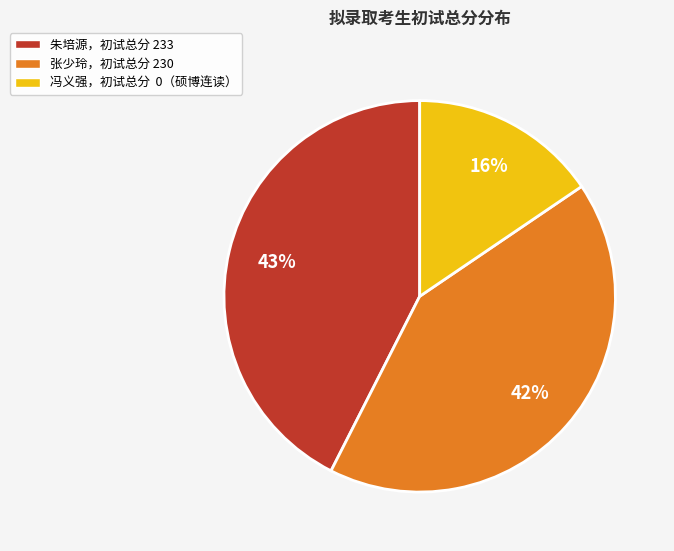

Count the number of slices in the pie.

3